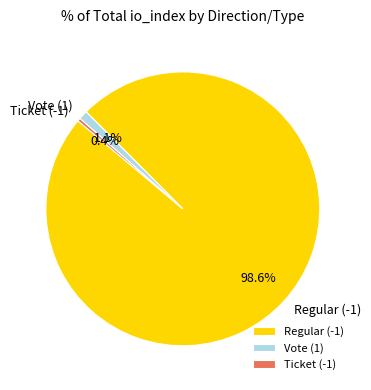

Between Vote (1) and Regular (-1), which is larger?

Regular (-1)